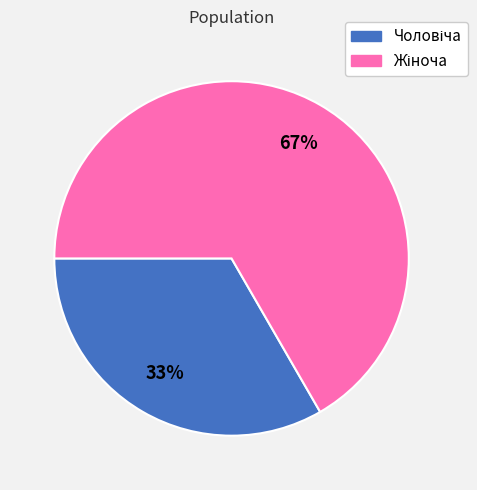

To the nearest percent, what is the average slice percentage?

50%